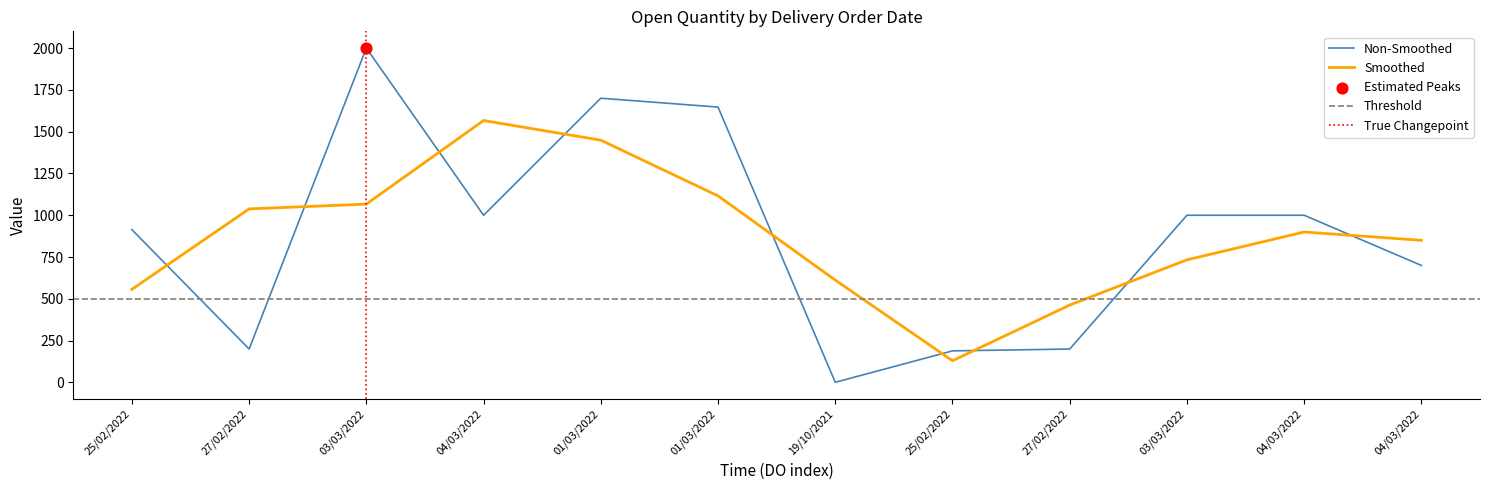

Between 19/10/2021 and 25/02/2022, which is larger?

25/02/2022